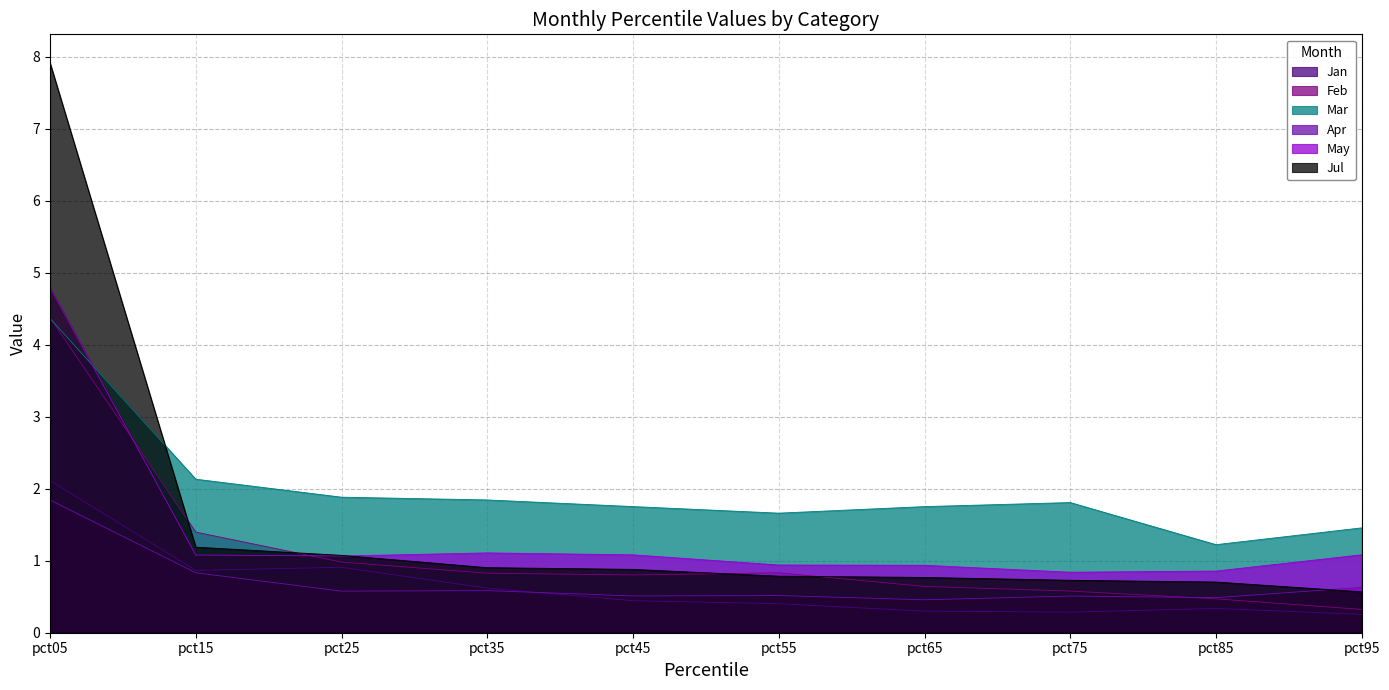

How many lines are shown in the chart?

6